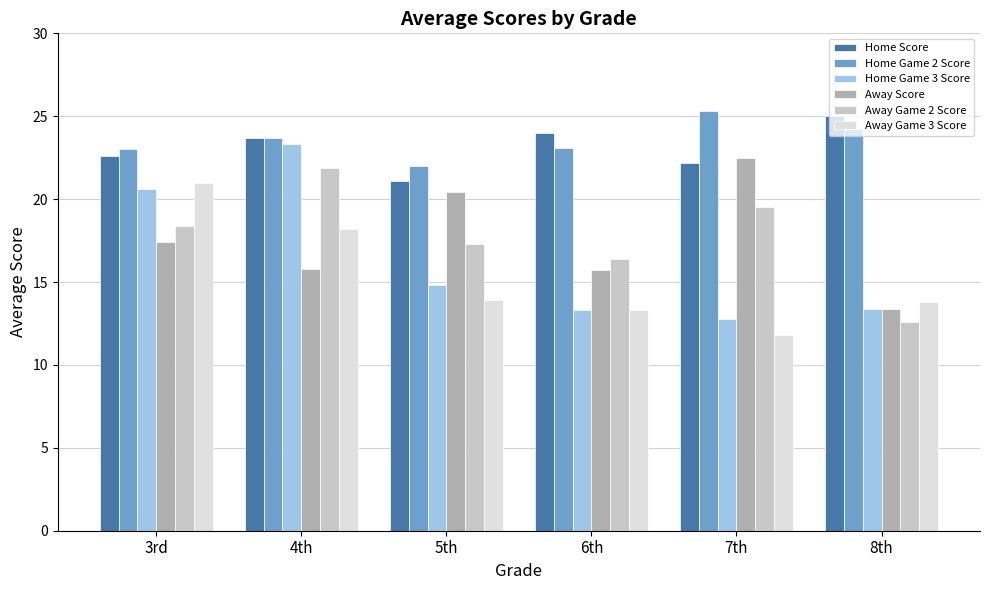

Is it true that Home Game 2 Score equals 32.4 at 3rd?

False